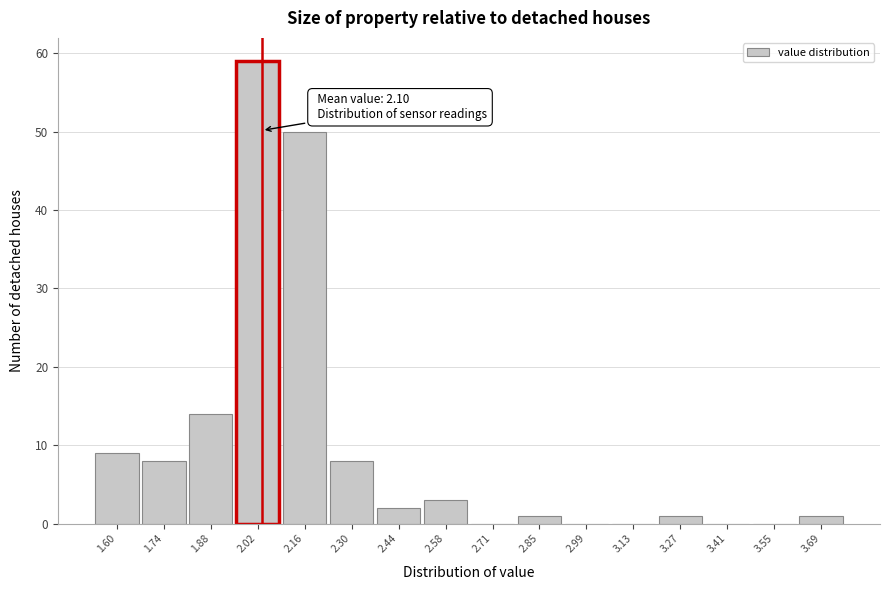

Reading right to left, list all the values displayed in this chart.

3.69=1	3.55=0	3.41=0	3.27=1	3.13=0	2.99=0	2.85=1	2.71=0	2.58=3	2.44=2	2.30=8	2.16=50	2.02=59	1.88=14	1.74=8	1.60=9